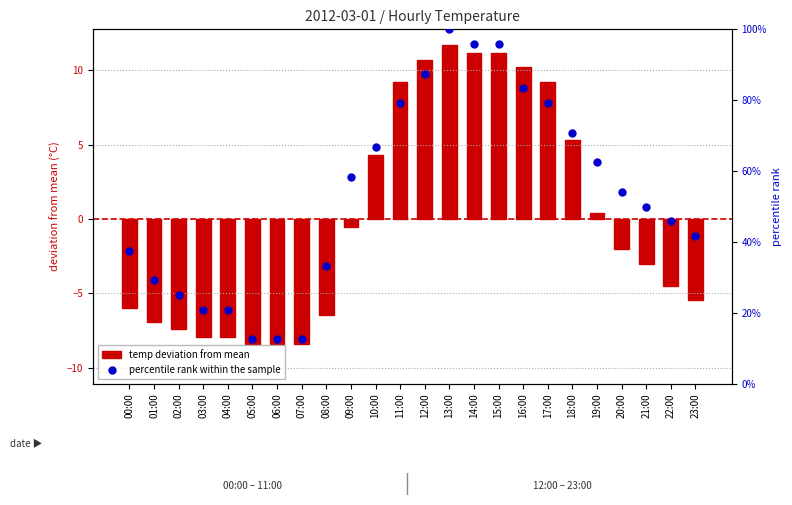

Which series reaches the maximum Y coordinate?

percentile rank within the sample